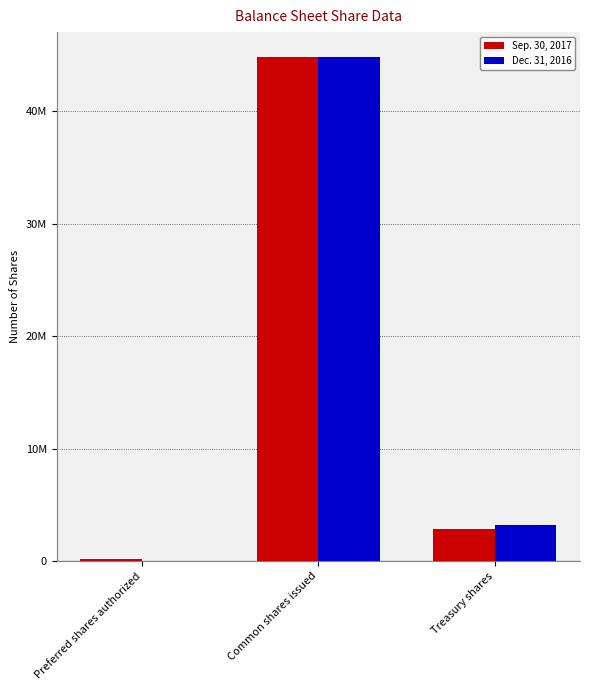

Where does the Dec. 31, 2016 series first go above 3187253?

Common shares issued